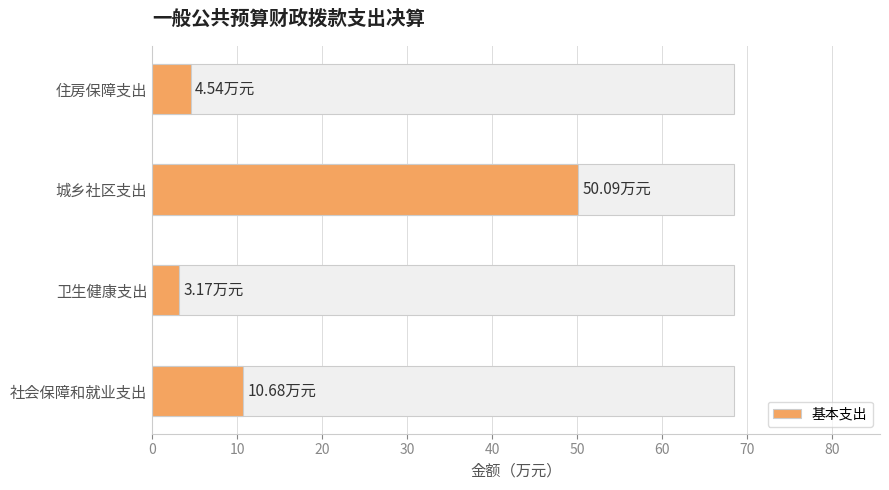

What is the value of the 4th bar from the left?

4.5